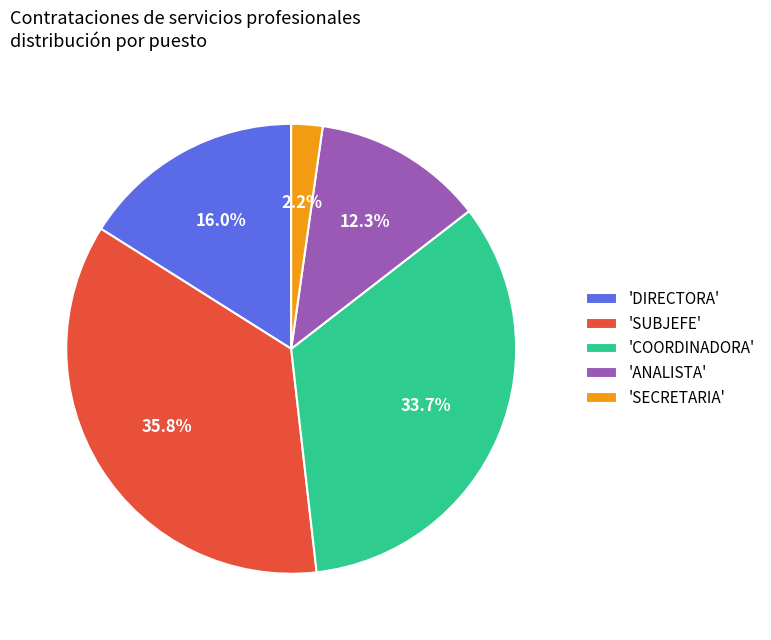

What is the largest slice in the pie chart?

'SUBJEFE'